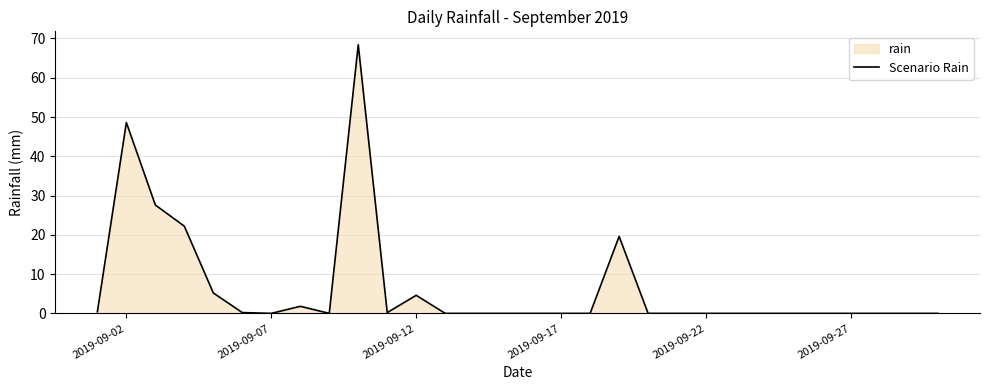

Is it true that the value at 2019-09-27 is 0.0?

True